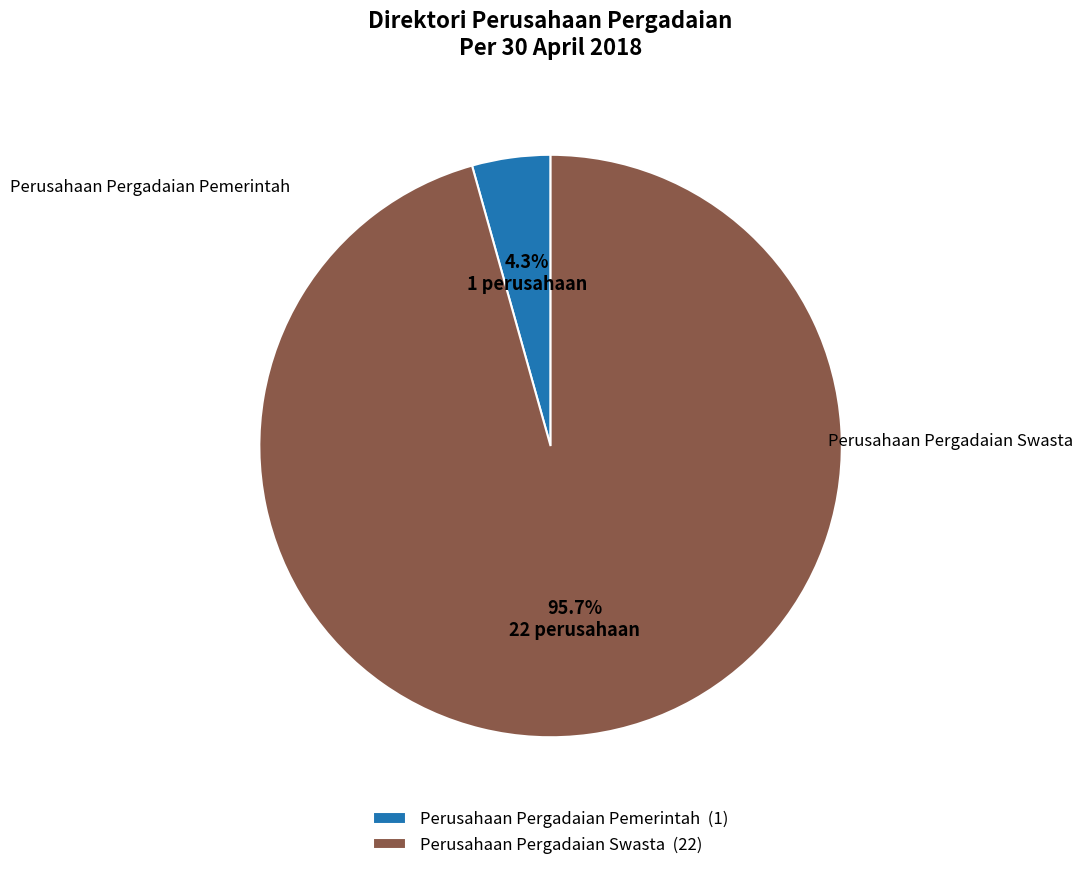

To the nearest percent, what portion does Perusahaan Pergadaian Swasta represent?

96%